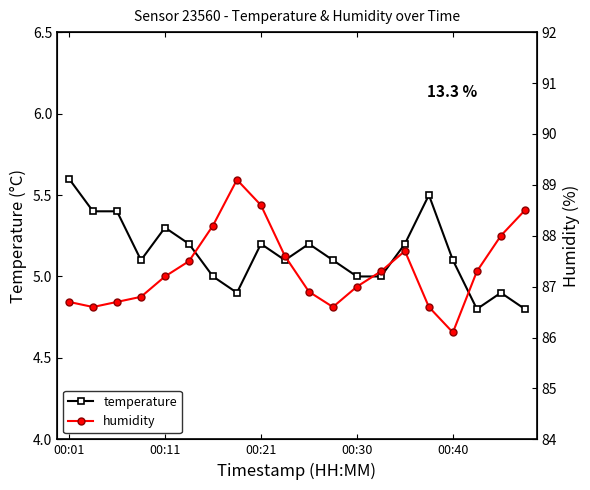

True or false: temperature has more than 1 interior local peaks.

True